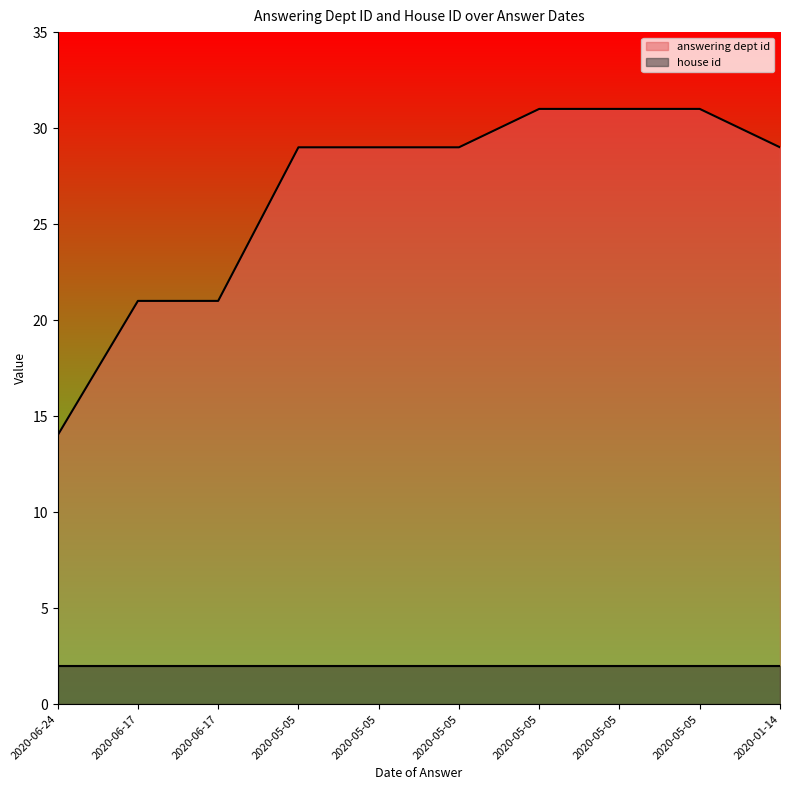

At which label does the data first exceed 29?

2020-05-05